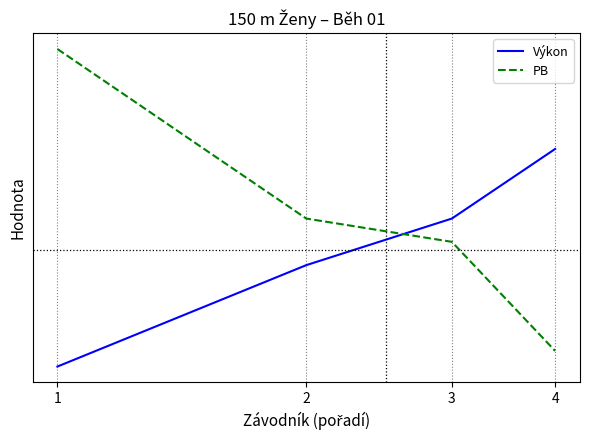

How many lines are shown in the chart?

2